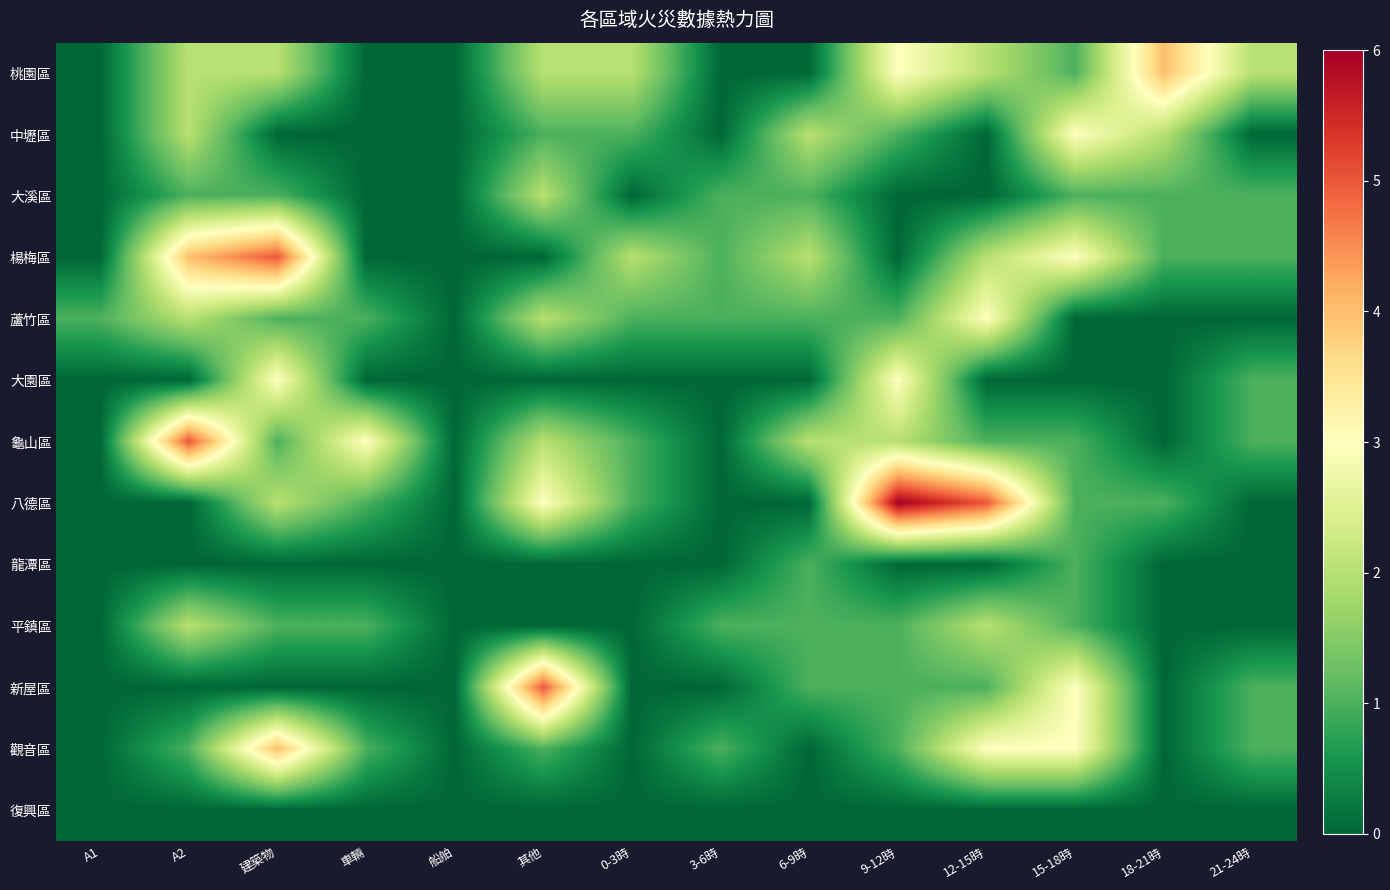

At how many categories does at least one series exceed 1?

11